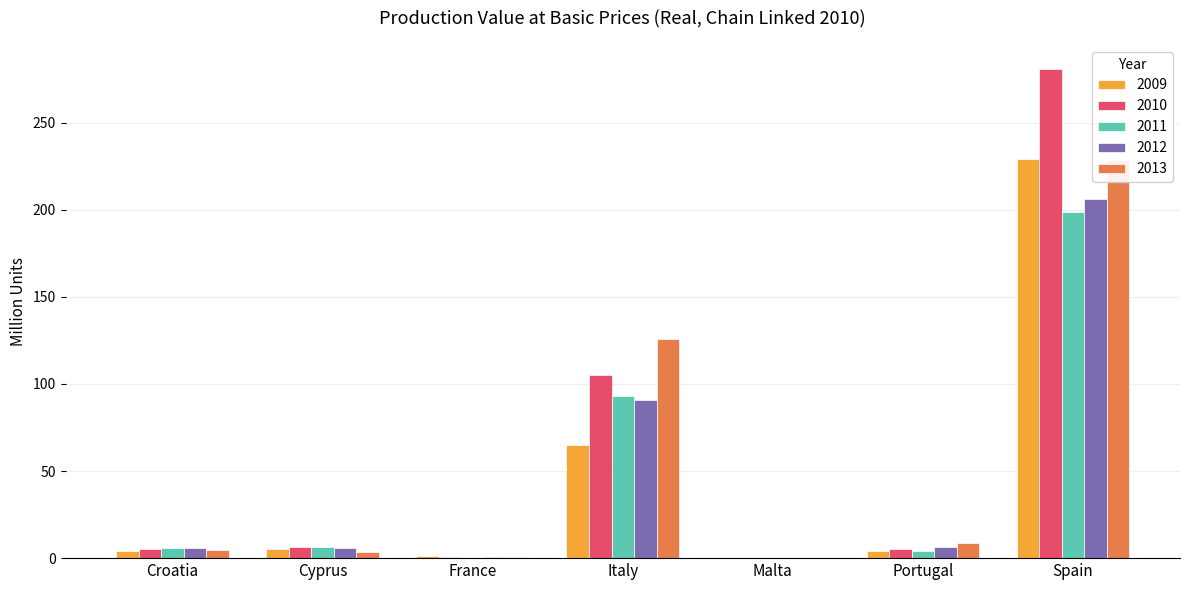

What is the difference between the maximum and minimum values in the 2011 series?

198.6